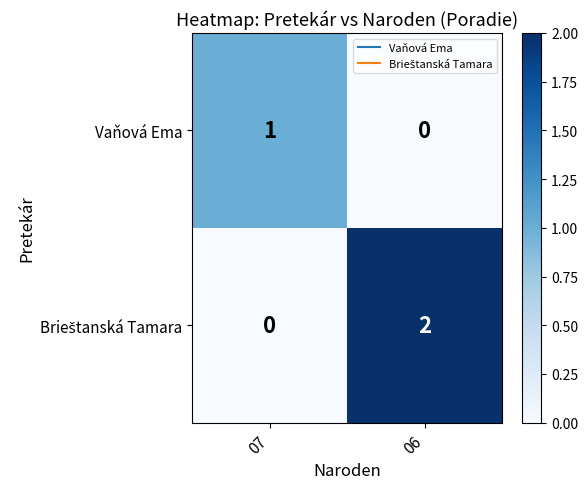

List the labels in order of Vaňová Ema value, largest first.

07, 06